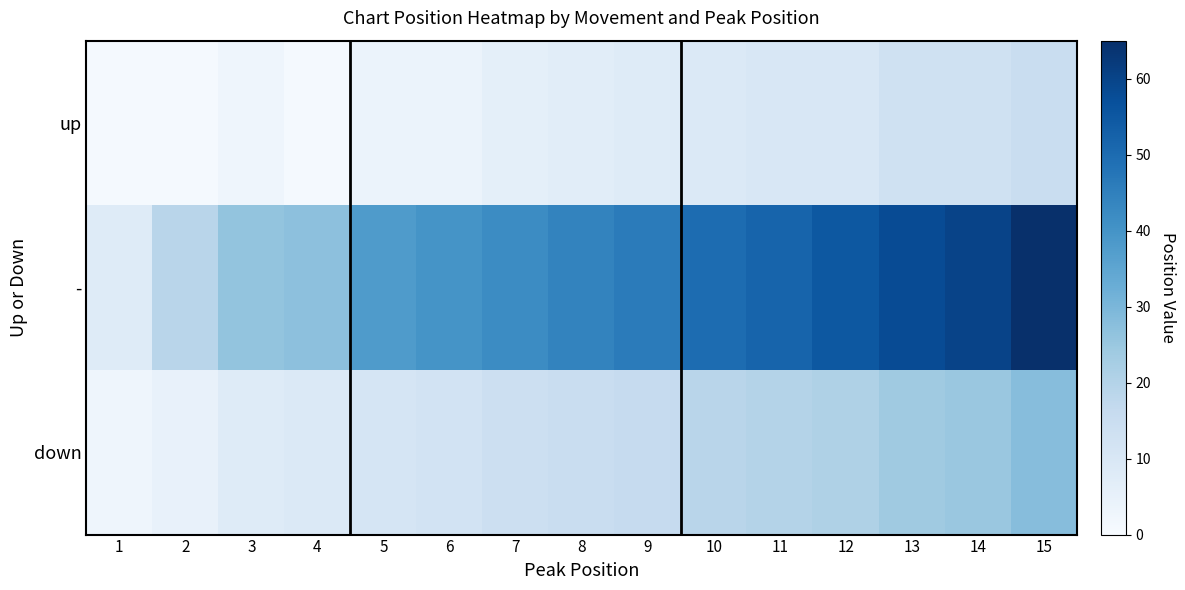

Between 4 and 3, which is larger?

3